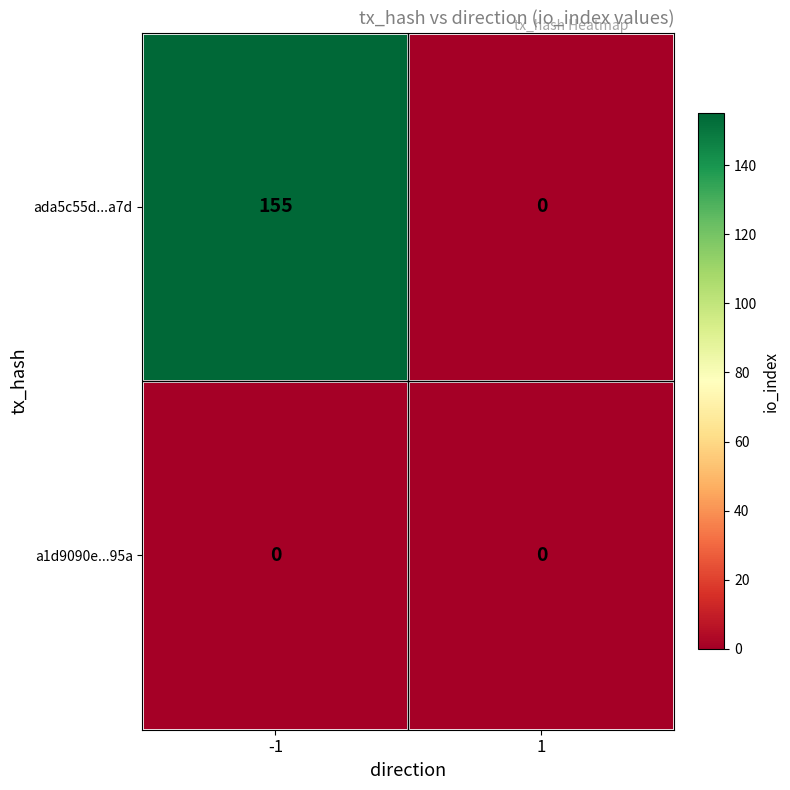

The value of ada5c55d...a7d at -1 is 155. True or false?

True